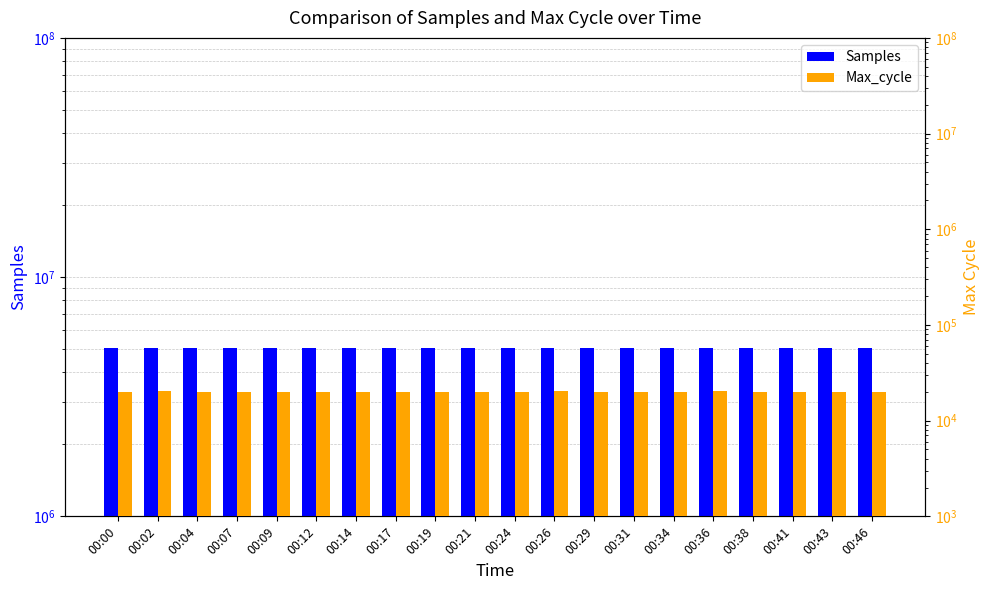

The Samples series shows 5042134 at 00:17. True or false?

True